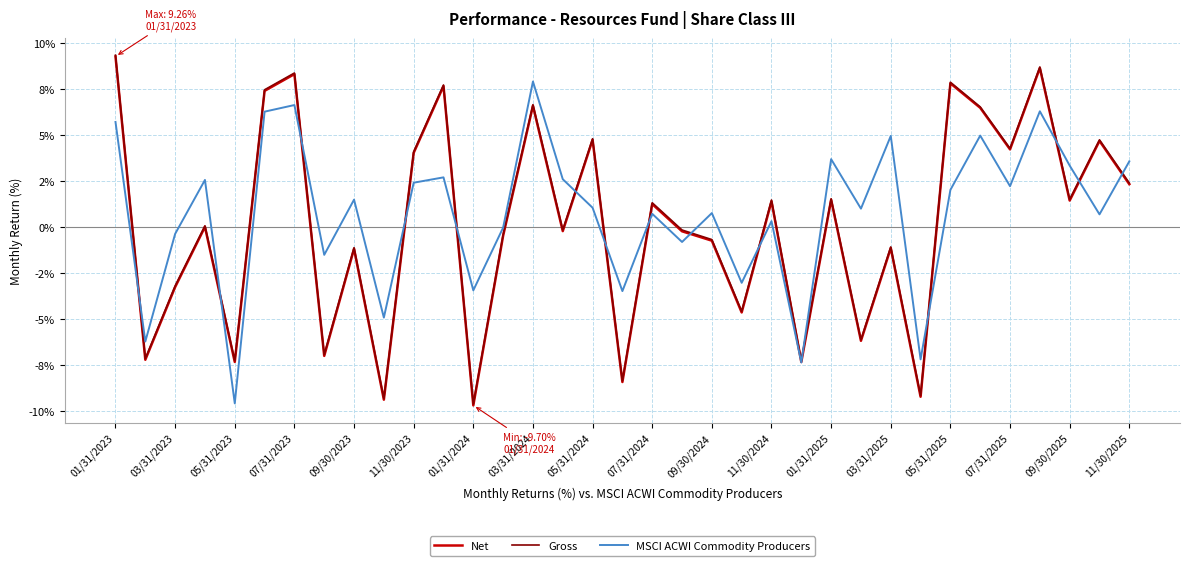

Reading left to right, what are all the values shown in this chart?

Net: 9.3	-7.2	-3.3	0.0	-7.3	7.4	8.3	-7.0	-1.2	-9.4	4.0	7.7	-9.7	-0.5	6.6	-0.2	4.7	-8.4	1.2	-0.2	-0.8	-4.7	1.4	-7.3	1.5	-6.2	-1.1	-9.2	7.8	6.5	4.2	8.6	1.4	4.7	2.3
Gross: 9.3	-7.2	-3.2	0.1	-7.3	7.5	8.4	-7.0	-1.1	-9.3	4.1	7.7	-9.6	-0.4	6.6	-0.2	4.8	-8.4	1.3	-0.2	-0.7	-4.6	1.5	-7.3	1.5	-6.1	-1.1	-9.2	7.9	6.5	4.3	8.7	1.5	4.7	2.4
MSCI ACWI Commodity Producers: 5.7	-6.2	-0.4	2.5	-9.6	6.3	6.6	-1.5	1.5	-4.9	2.4	2.7	-3.5	-0.0	7.9	2.6	1.0	-3.5	0.7	-0.8	0.8	-3.0	0.3	-7.4	3.7	1.0	4.9	-7.2	2.0	5.0	2.2	6.3	3.3	0.7	3.6